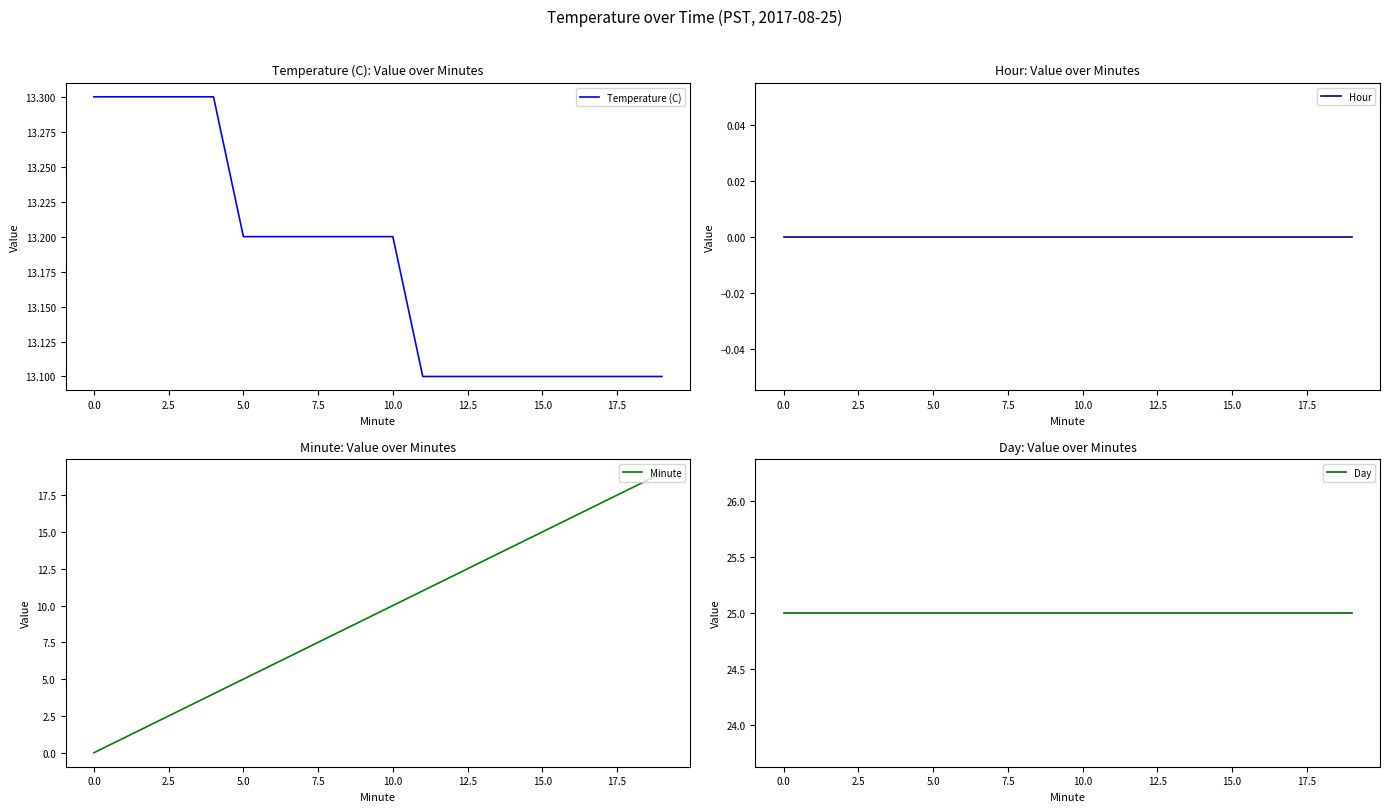

True or false: Temperature (C) has more than 2 points higher than both neighbors.

False